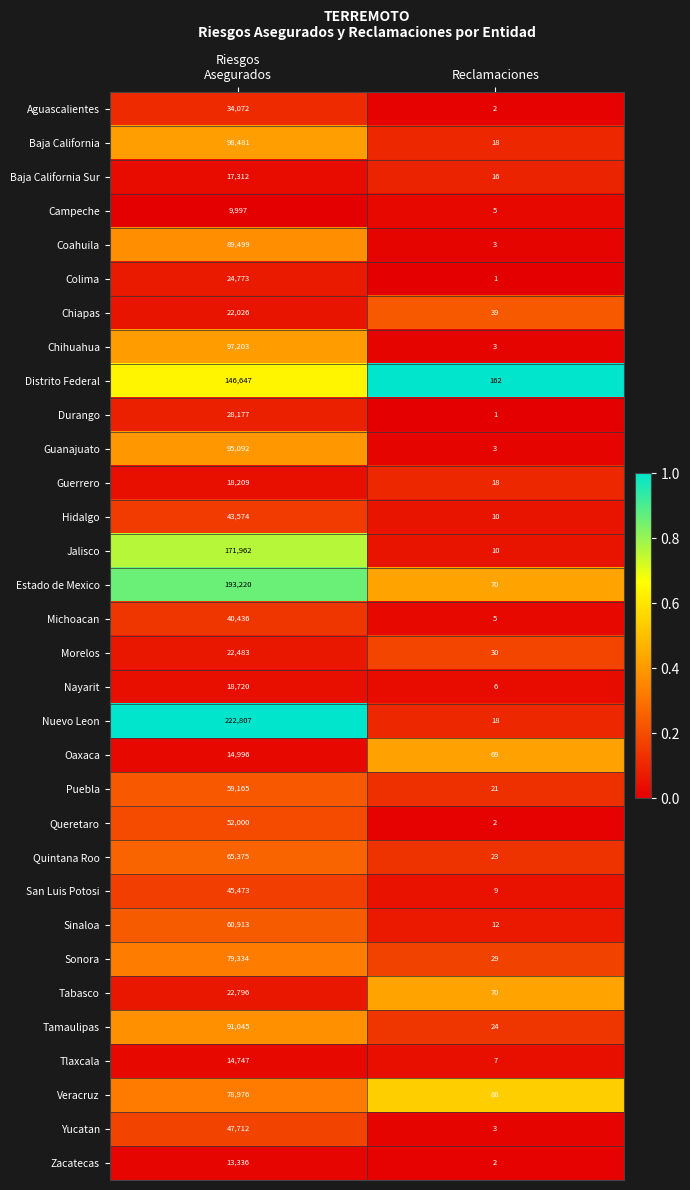

At Riesgos
Asegurados, list the series in order from largest to smallest.

Nuevo Leon, Estado de Mexico, Jalisco, Distrito Federal, Baja California, Chihuahua, Guanajuato, Tamaulipas, Coahuila, Sonora, Veracruz, Quintana Roo, Sinaloa, Puebla, Queretaro, Yucatan, San Luis Potosi, Hidalgo, Michoacan, Aguascalientes, Durango, Colima, Tabasco, Morelos, Chiapas, Nayarit, Guerrero, Baja California Sur, Oaxaca, Tlaxcala, Zacatecas, Campeche